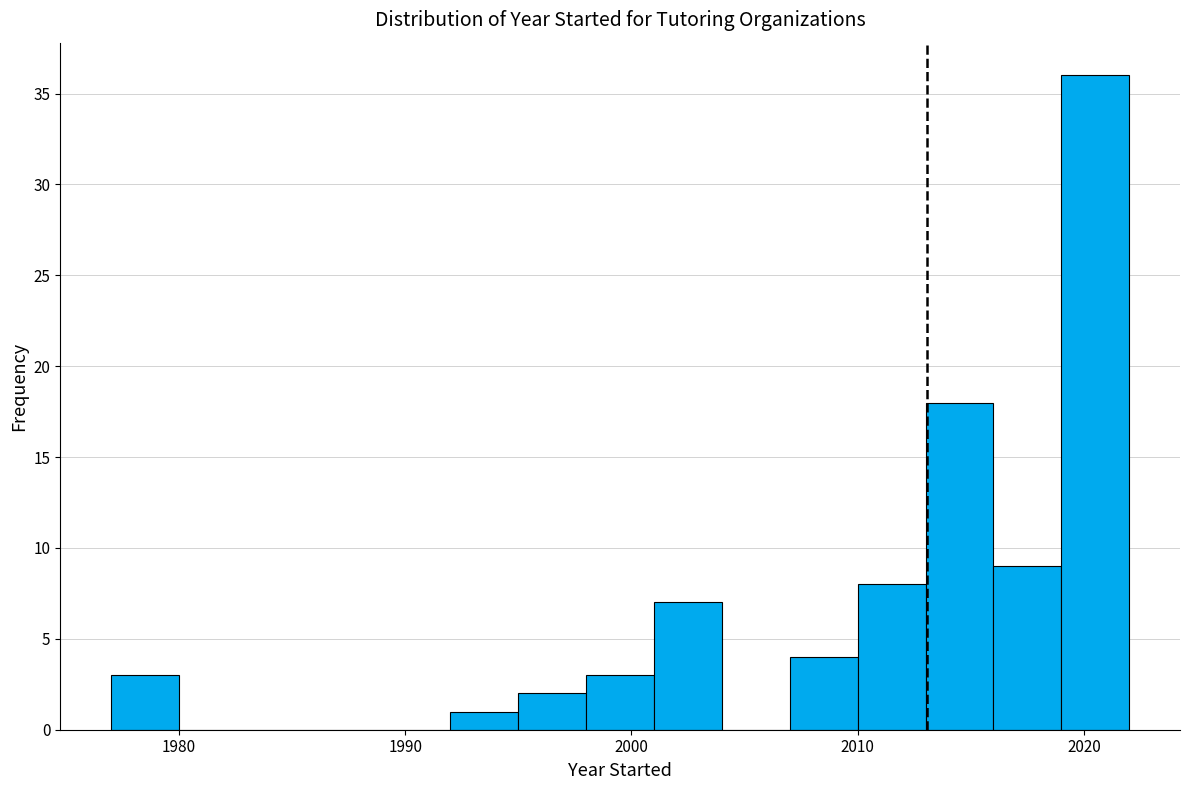

Read against the x-axis, roughly where is the centre of the tallest bar?

2021